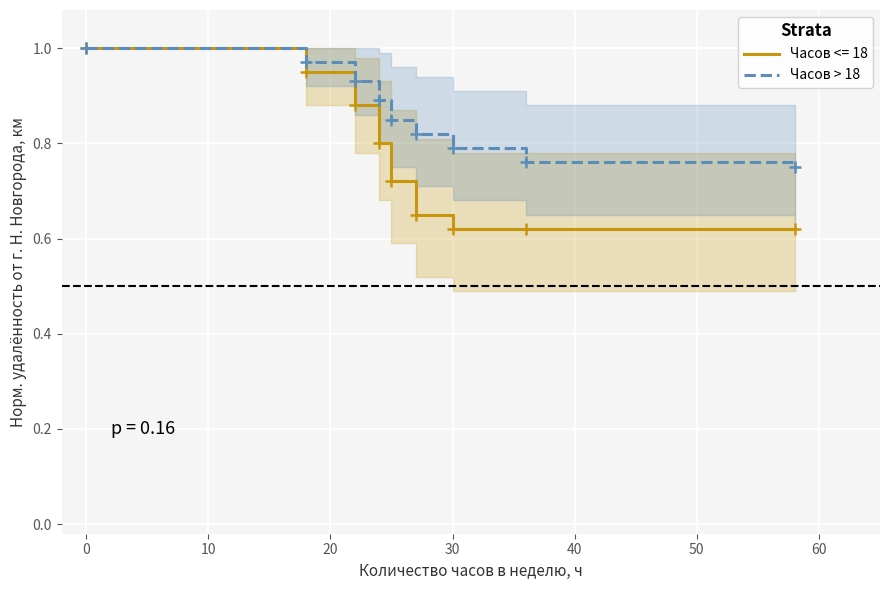

Rank the series by their average value, from highest to lowest.

Часов > 18, Часов <= 18